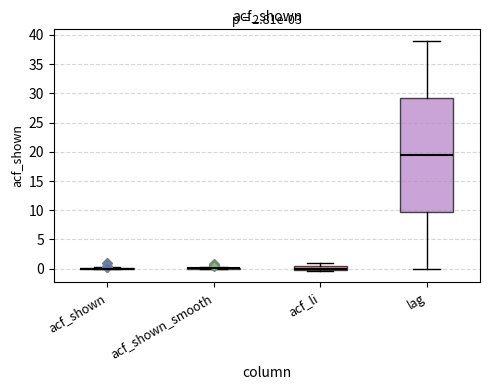

Which box is the tallest, from its lower edge to its upper edge?

lag